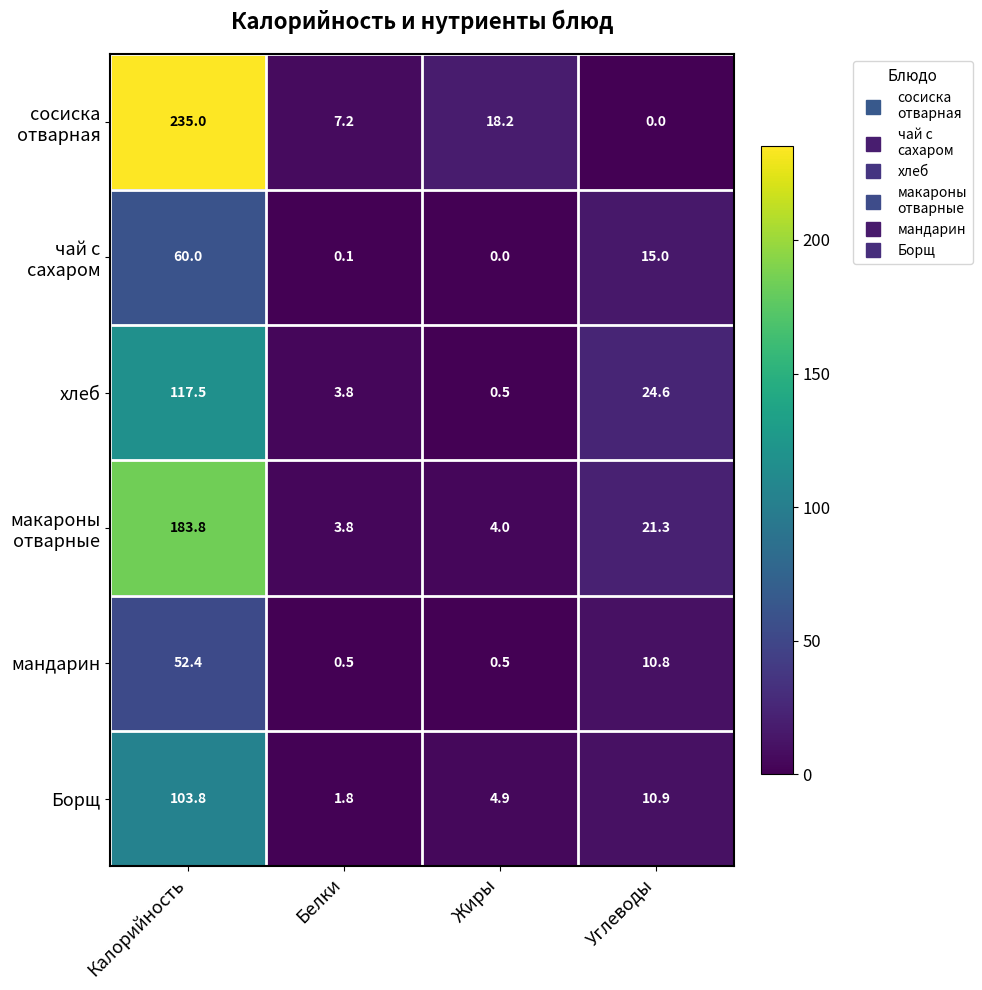

Which series changed the most between Жиры and Углеводы?

хлеб